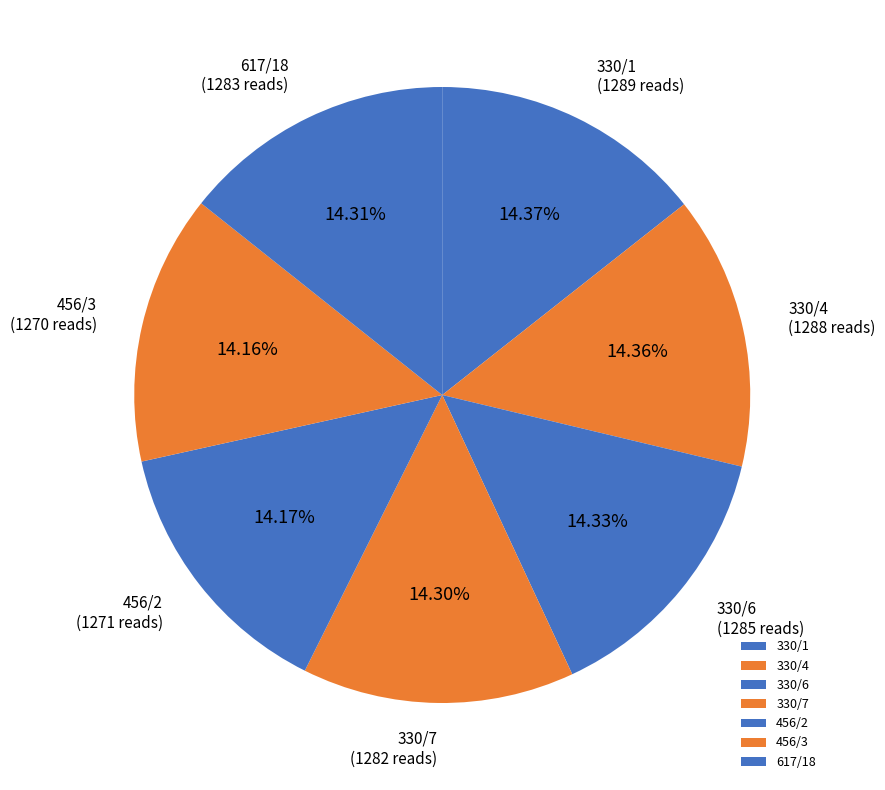

Do 330/1 and 330/4 together represent more than half of the pie?

No